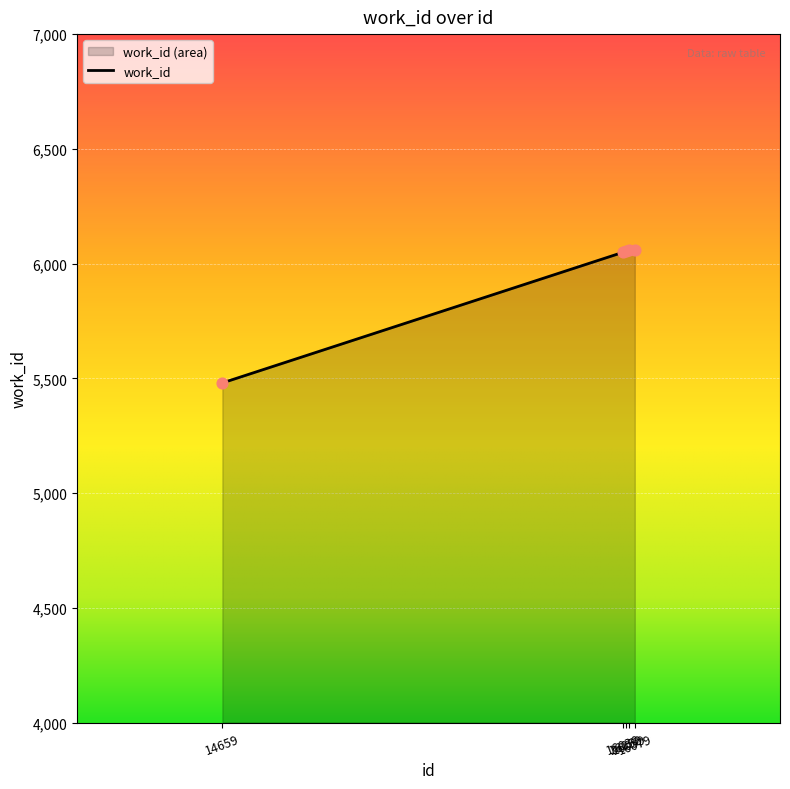

Which has a higher value, 16079 or 14659?

16079